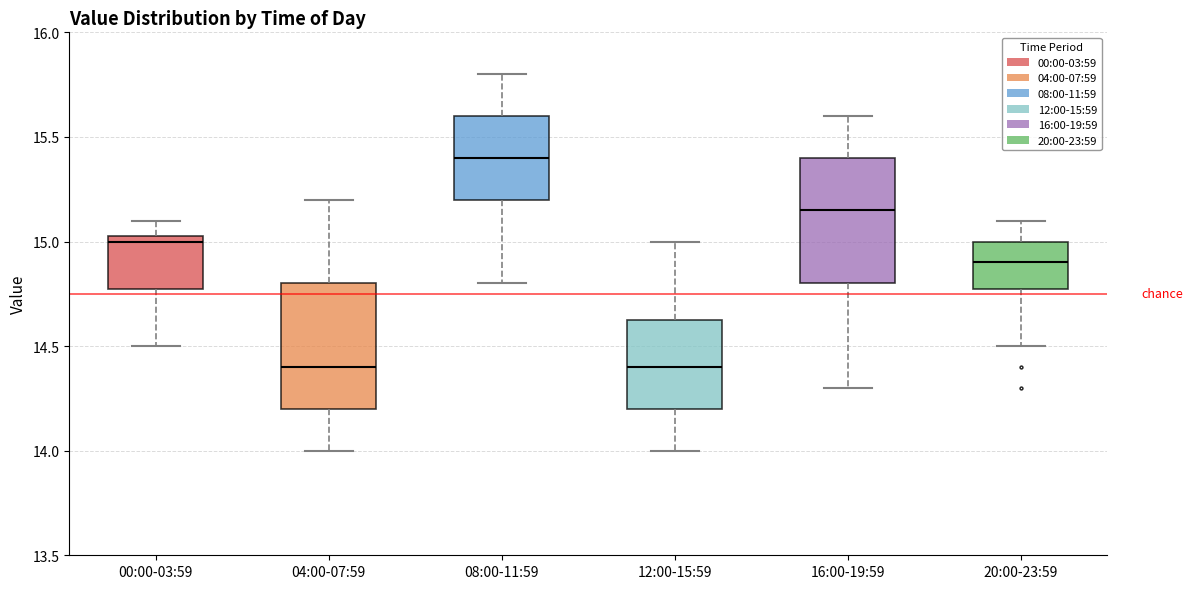

Reading left to right, read every box against the y-axis: the position of its median line, the range the box covers, and the ends of its whiskers. The values are not printed on the chart, so give them approximately, as read against the axis.

00:00-03:59: median 15.00, box 14.80 to 15.05, whiskers 14.50 to 15.10
04:00-07:59: median 14.40, box 14.20 to 14.80, whiskers 14.00 to 15.20
08:00-11:59: median 15.40, box 15.20 to 15.60, whiskers 14.80 to 15.80
12:00-15:59: median 14.40, box 14.20 to 14.65, whiskers 14.00 to 15.00
16:00-19:59: median 15.15, box 14.80 to 15.40, whiskers 14.30 to 15.60
20:00-23:59: median 14.90, box 14.80 to 15.00, whiskers 14.50 to 15.10